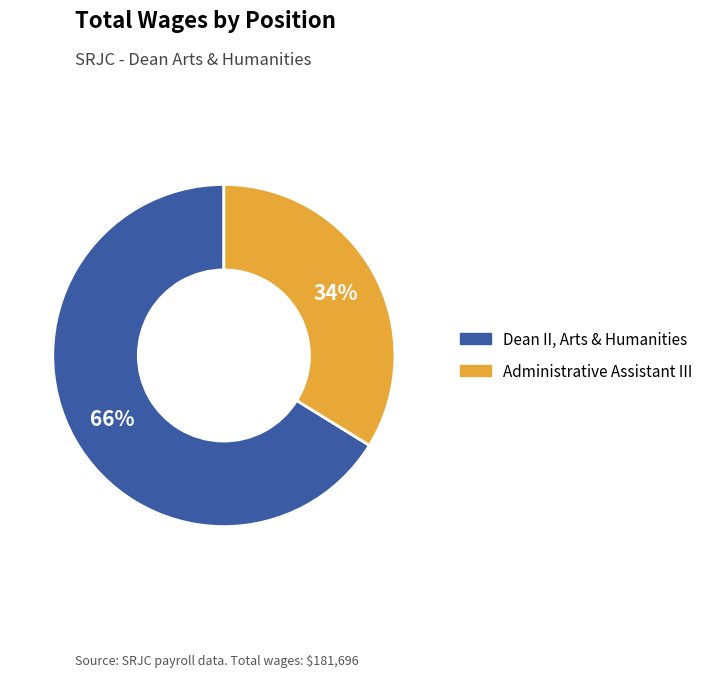

What is the ratio of the value at Administrative Assistant III to the value at Dean II, Arts & Humanities?

0.5